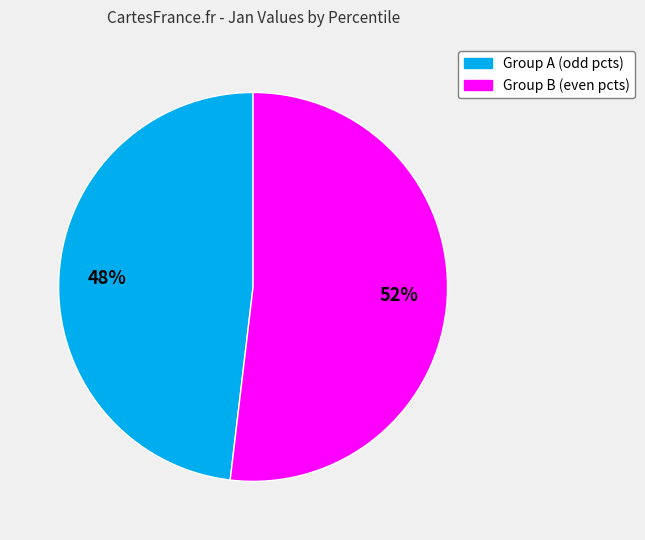

Does any single category account for the majority?

Yes